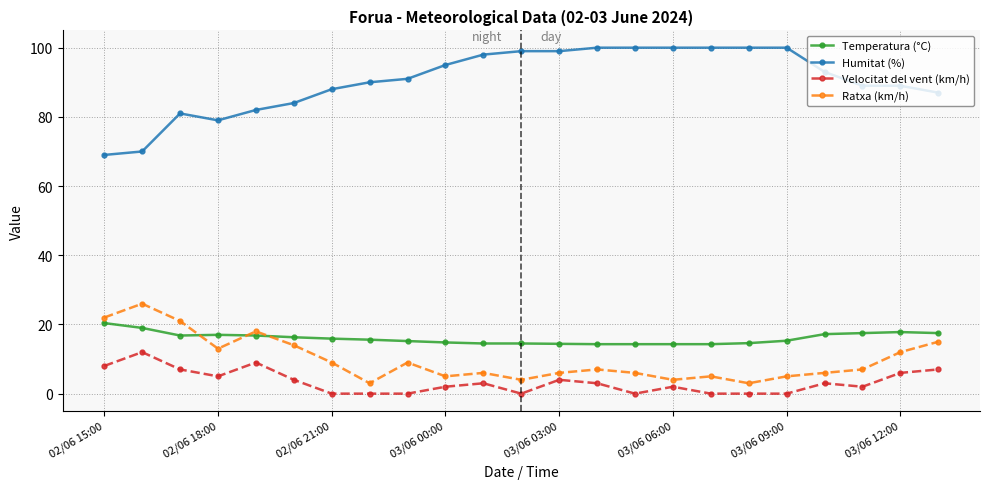

What is the difference between the second highest and minimum values in the Ratxa (km/h) series?

19.0